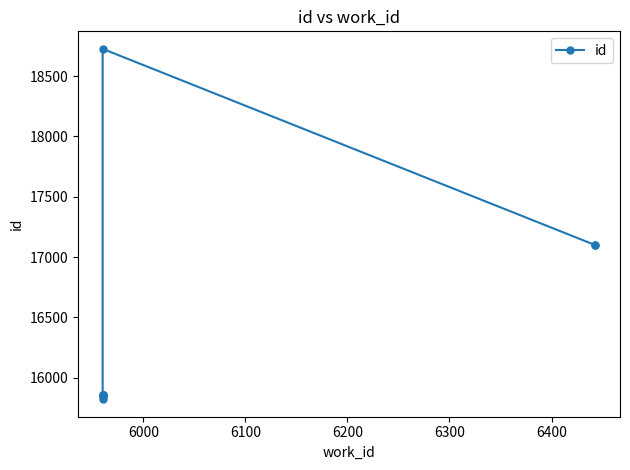

How many values are below 15857?

5